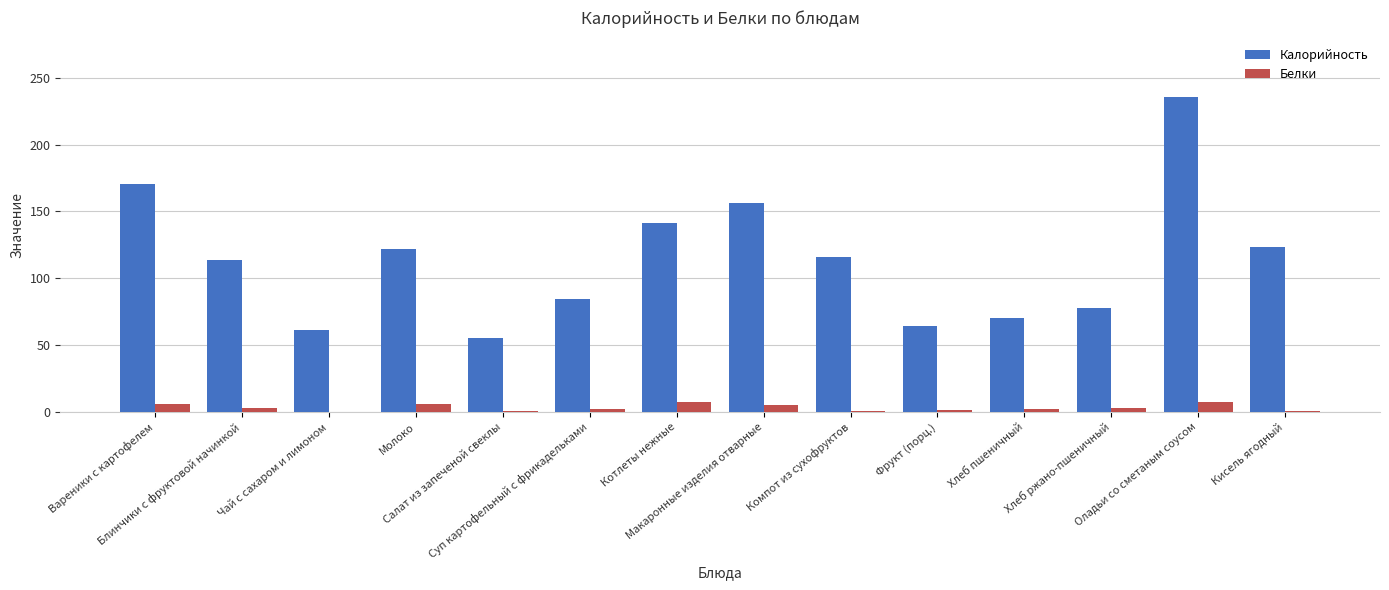

What is the maximum value shown in the chart?

235.5